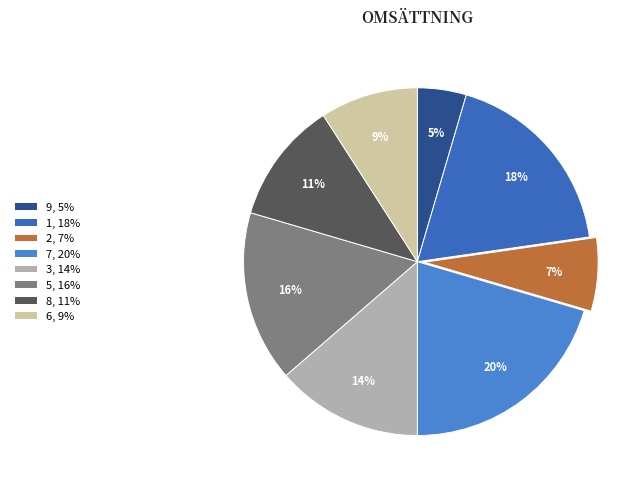

How many segments does this pie chart have?

8